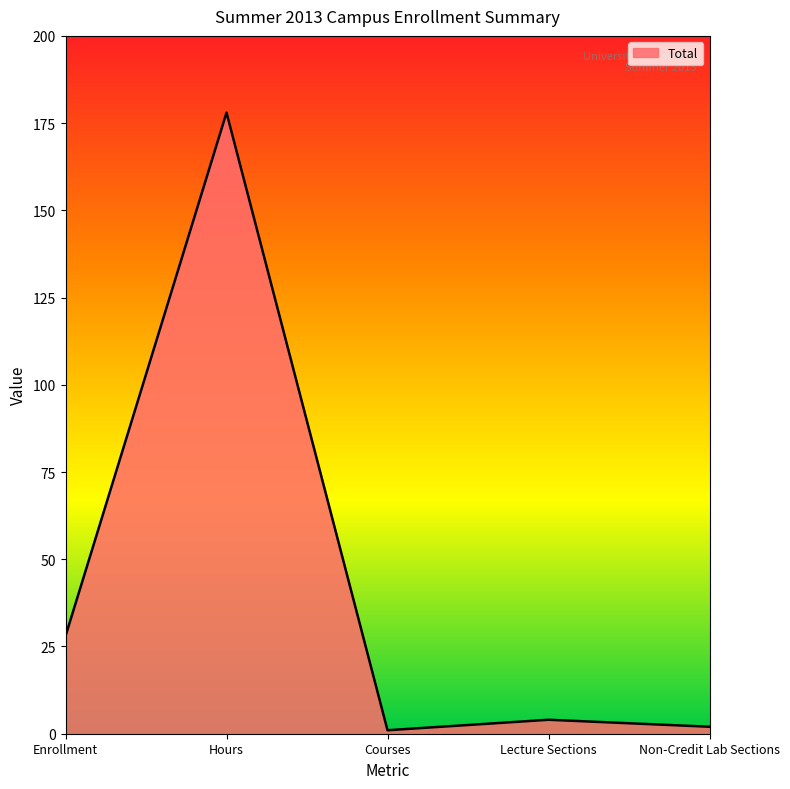

What is the ratio of the value at Courses to the value at Non-Credit Lab Sections?

0.5